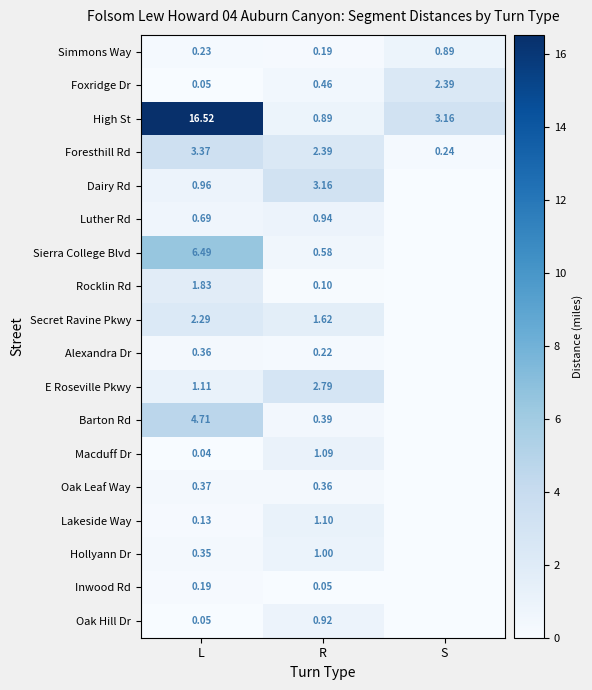

What is the maximum value shown in the chart?

16.5